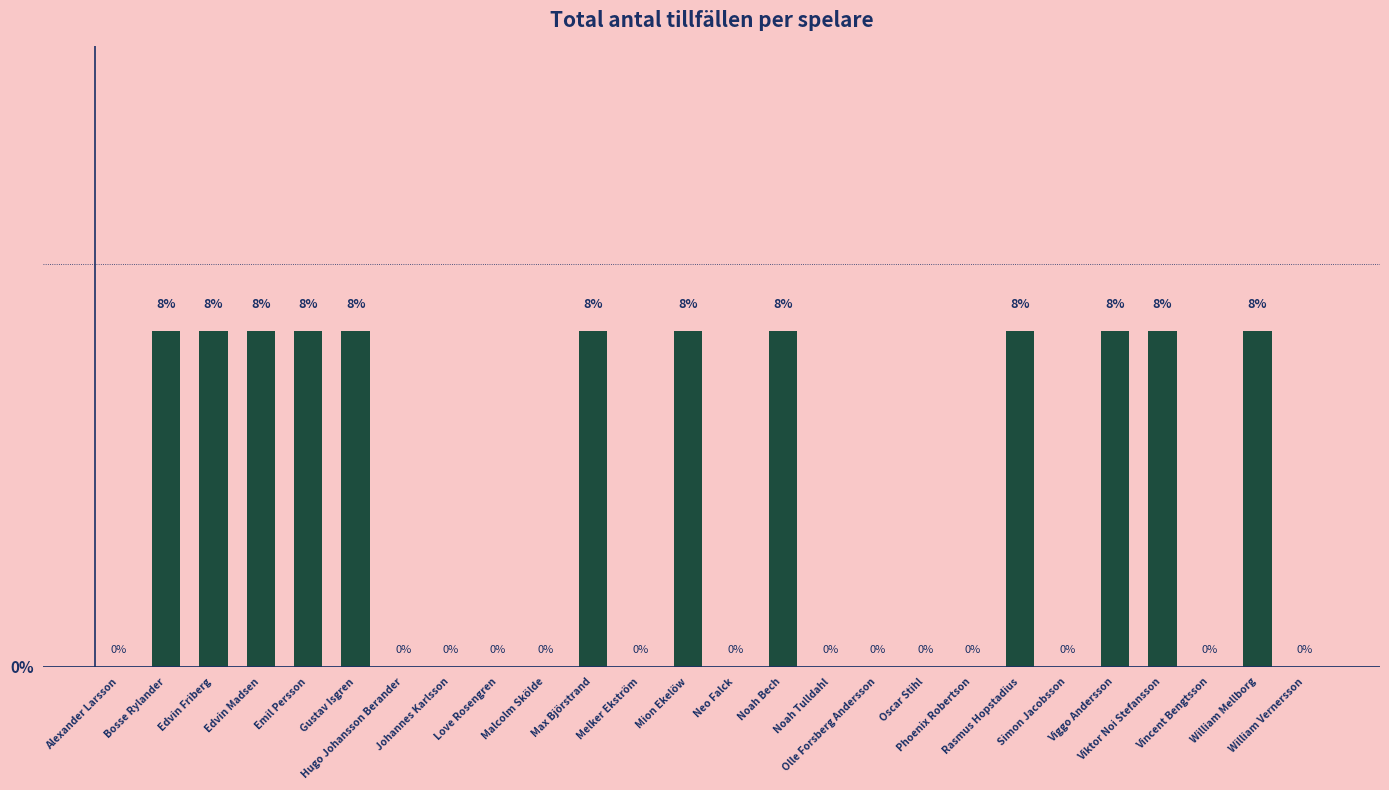

Between Hugo Johansson Berander and Emil Persson, which is larger?

Emil Persson